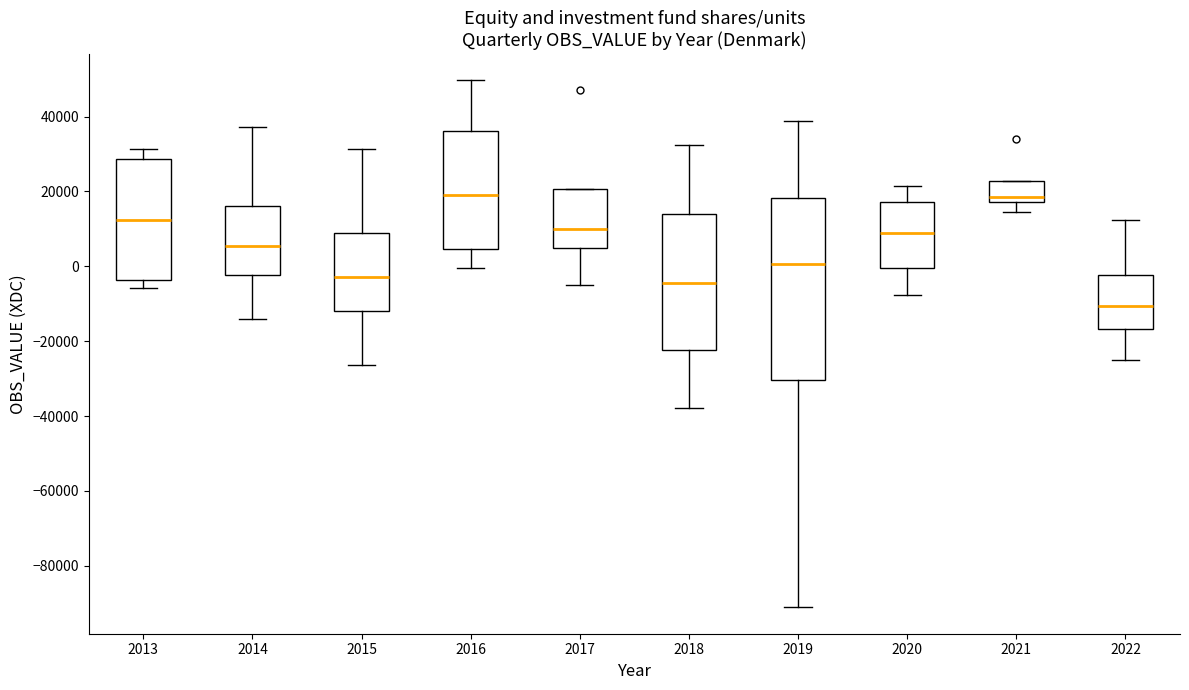

Where is the lower edge of the box at x = 2019 on the y-axis? The values are not printed on the chart, so give them approximately, as read against the axis.

-30000